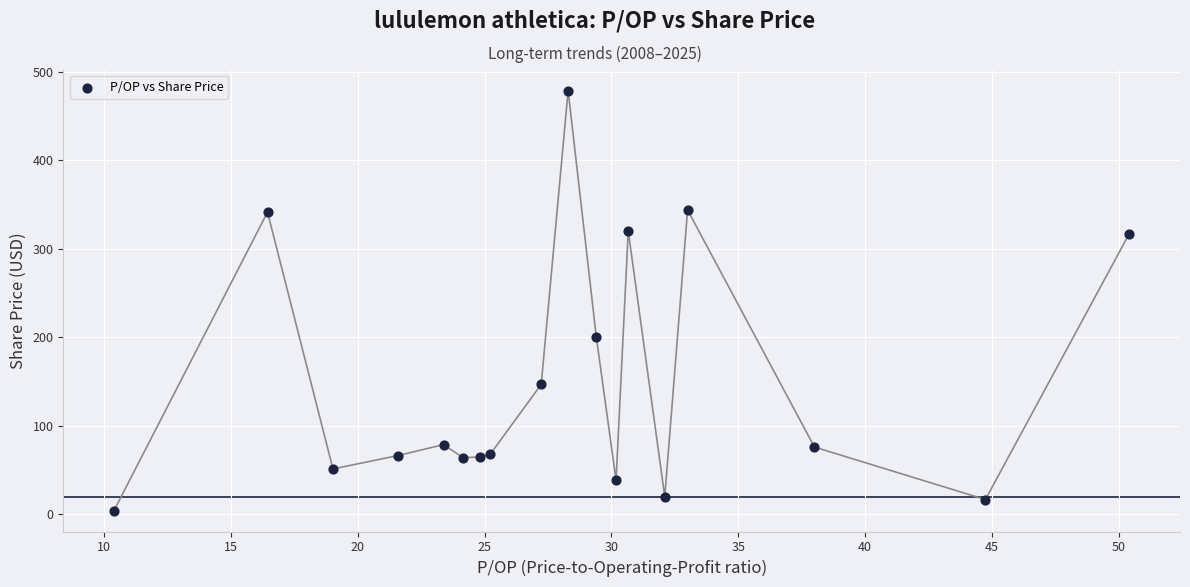

What Y value in the scatter plot is closest to 241?

200.8